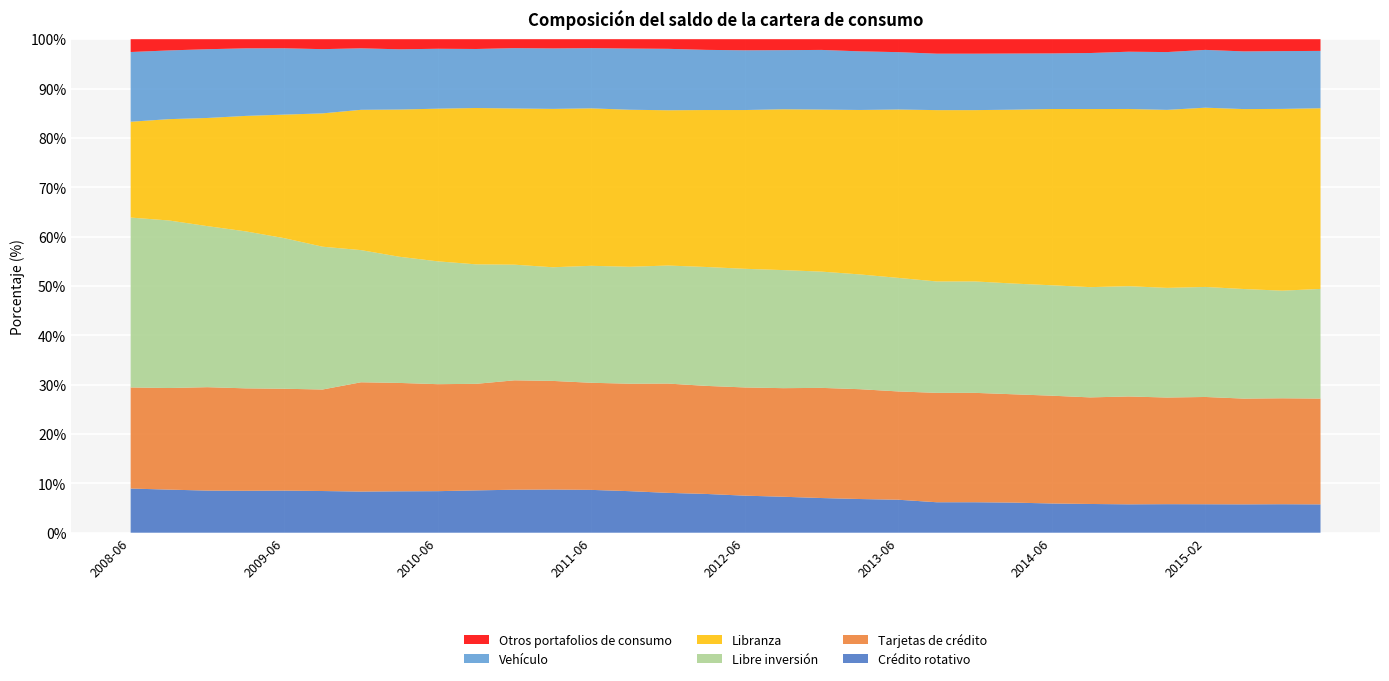

Reading left to right, what are all the values shown in this chart?

Crédito rotativo: 9.0	8.7	8.5	8.5	8.5	8.4	8.3	8.4	8.4	8.6	8.7	8.7	8.7	8.4	8.1	7.9	7.5	7.3	7.0	6.8	6.7	6.2	6.2	6.1	5.9	5.8	5.8	5.8	5.8	5.7	5.8	5.7
Tarjetas de crédito: 20.5	20.6	21.0	20.8	20.6	20.6	22.1	22.0	21.7	21.6	22.2	22.0	21.7	21.8	22.1	21.9	21.9	22.0	22.3	22.3	21.9	22.2	22.2	21.9	21.8	21.6	21.9	21.6	21.7	21.4	21.5	21.4
Libre inversión: 34.4	33.9	32.6	31.8	30.5	28.9	26.8	25.6	24.9	24.2	23.4	23.0	23.7	23.7	23.9	24.1	24.0	23.9	23.6	23.3	23.0	22.6	22.6	22.4	22.4	22.3	22.3	22.2	22.3	22.2	21.8	22.2
Libranza: 19.4	20.5	21.9	23.4	25.0	27.0	28.4	29.8	30.9	31.7	31.7	32.1	31.9	31.8	31.5	31.8	32.2	32.6	32.8	33.3	34.1	34.7	34.7	35.2	35.7	36.1	35.9	36.1	36.3	36.5	36.8	36.6
Vehículo: 14.1	13.9	13.9	13.7	13.4	13.0	12.5	12.2	12.1	12.0	12.2	12.2	12.2	12.4	12.4	12.2	12.1	12.0	12.1	11.9	11.6	11.4	11.4	11.4	11.3	11.4	11.6	11.7	11.7	11.7	11.7	11.6
Otros portafolios de consumo: 2.6	2.3	2.0	1.9	1.8	2.0	1.9	2.0	1.9	2.0	1.8	1.9	1.8	1.9	2.0	2.2	2.2	2.2	2.2	2.5	2.6	2.9	2.9	2.9	2.9	2.8	2.5	2.6	2.2	2.5	2.4	2.4